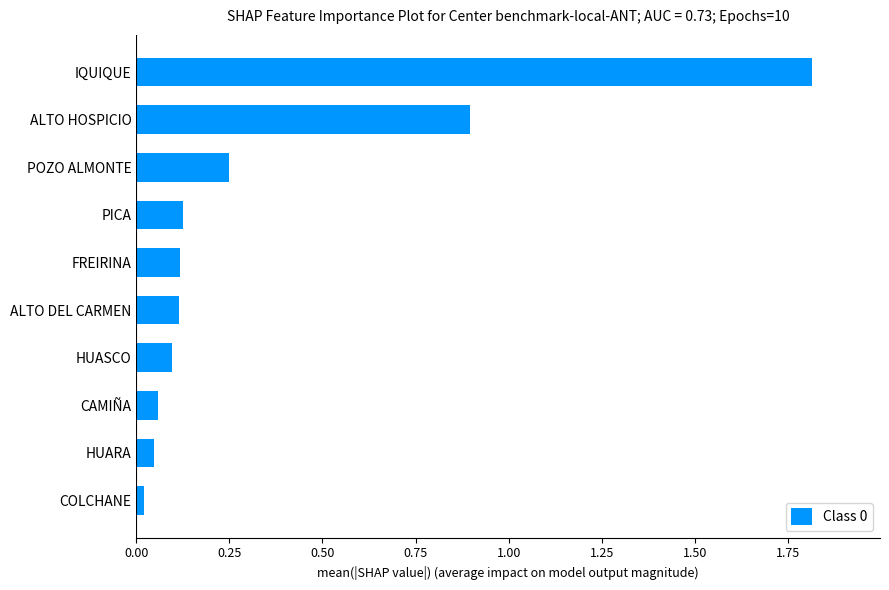

Are the bars horizontal?

Yes